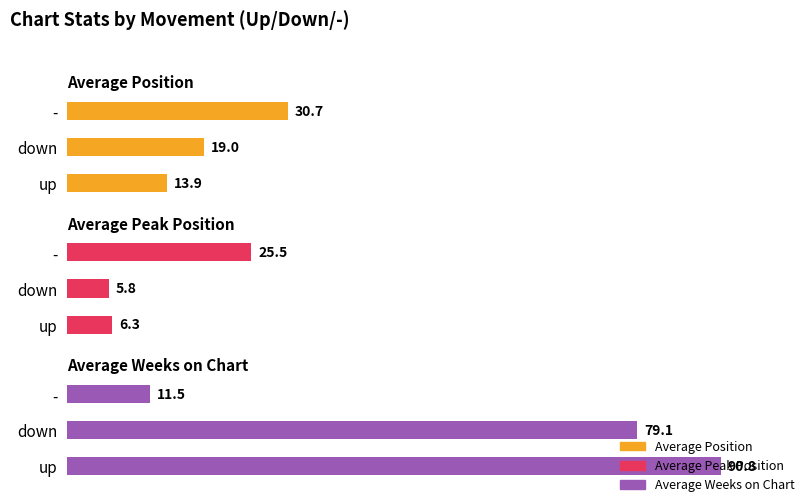

Rank the series by their maximum value, from highest to lowest.

Average Weeks on Chart, Average Position, Average Peak Position